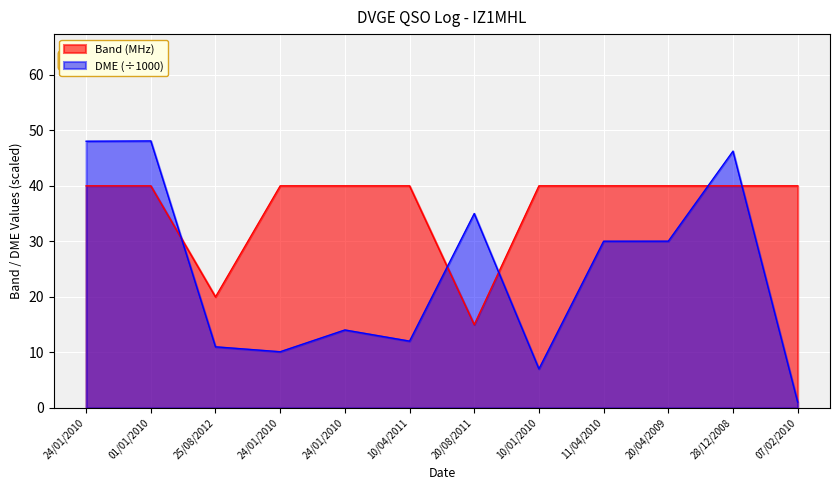

True or false: Contacts per Band and DME intersect in this chart.

True